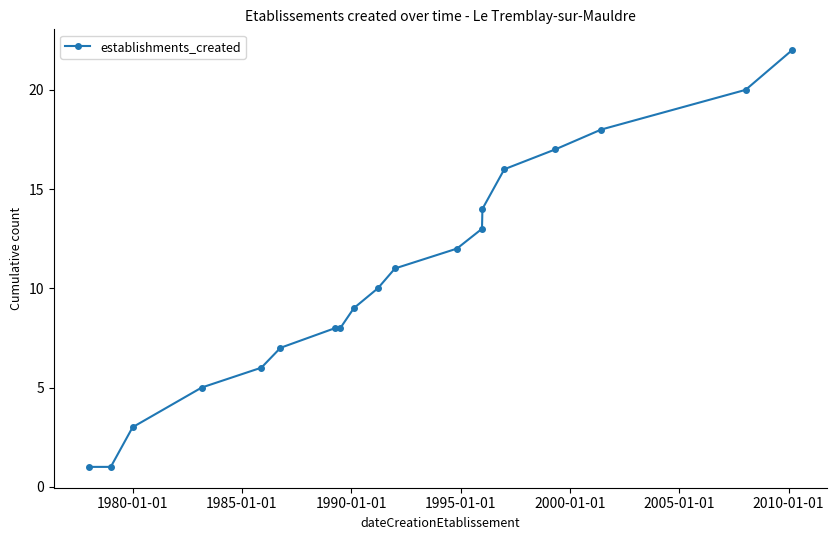

What is the value of the 3rd point from the left?

3